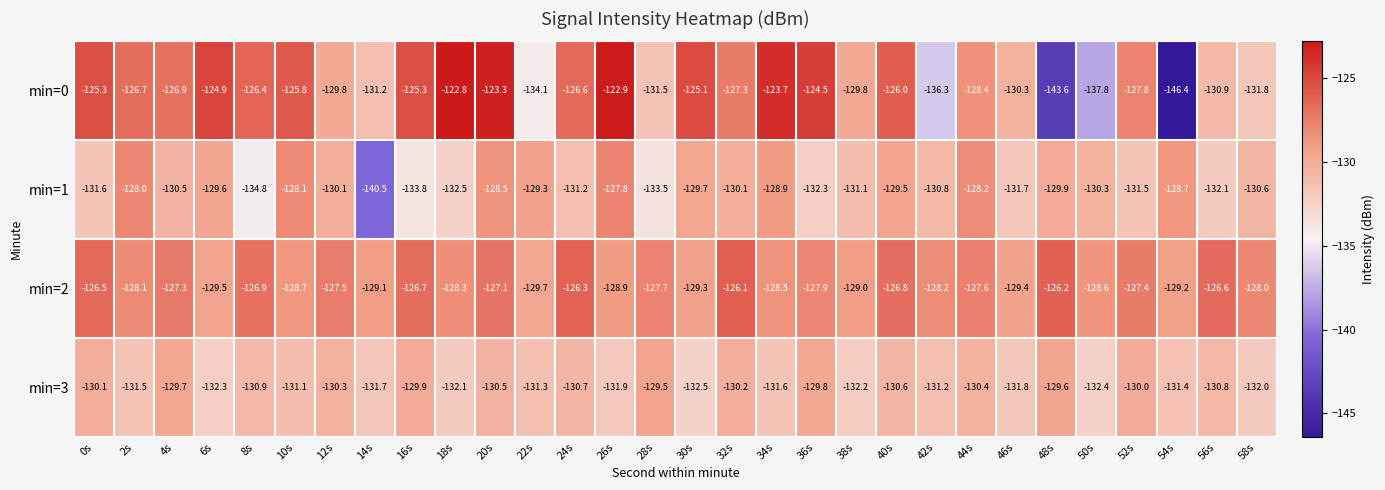

What is the spread (max minus min) of values at 4s?

3.6